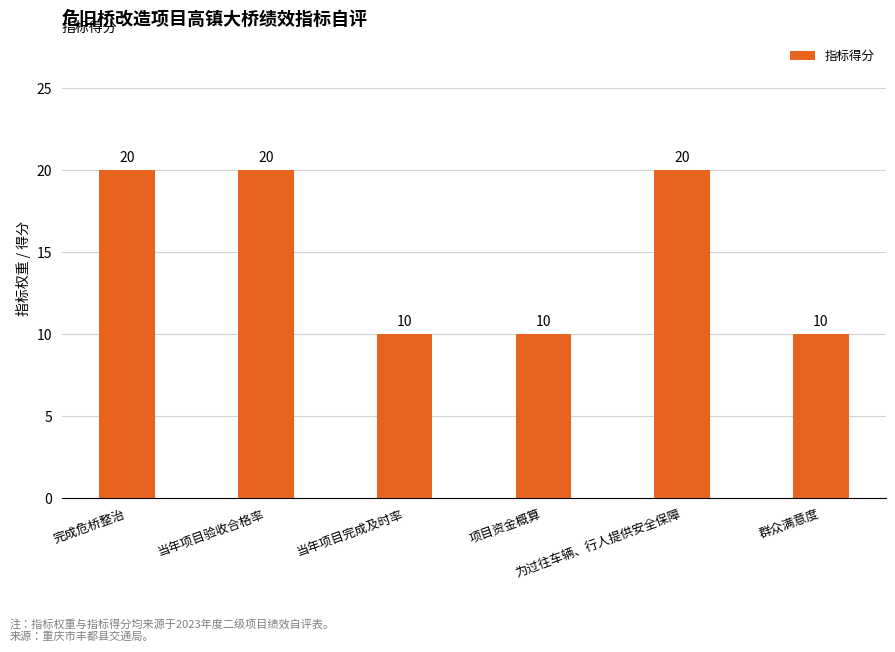

Reading left to right, transcribe all the data shown in this chart.

完成危桥整治=20	当年项目验收合格率=20	当年项目完成及时率=10	项目资金概算=10	为过往车辆、行人提供安全保障=20	群众满意度=10